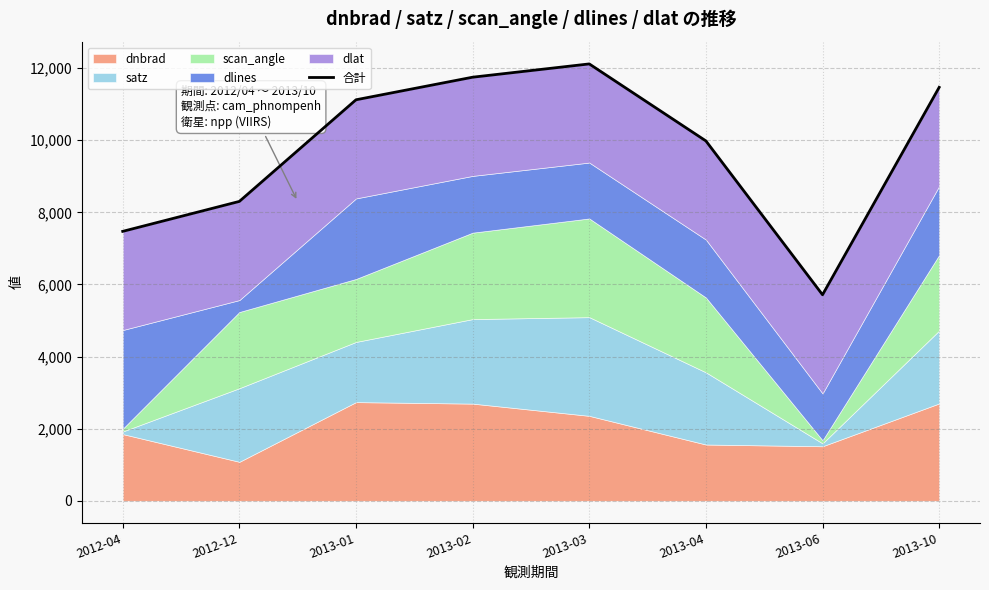

How many data points does each series have?

8